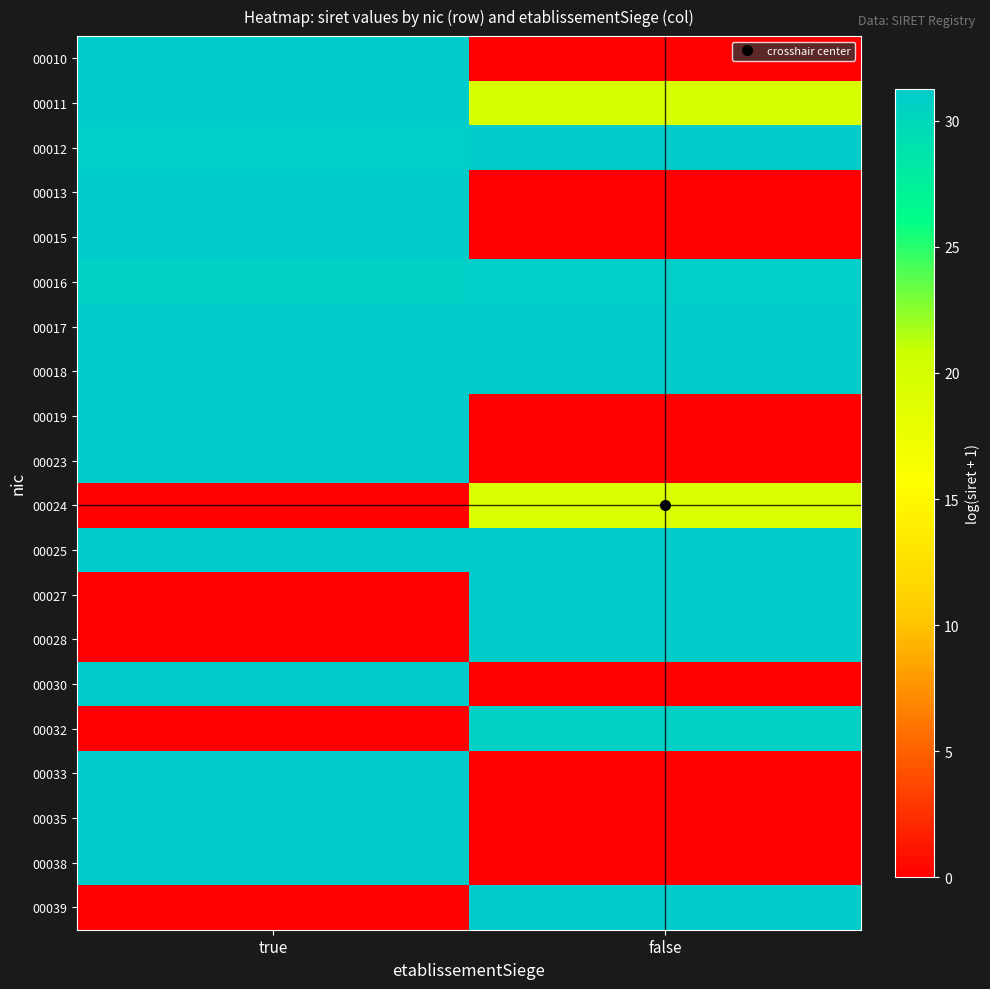

Reading right to left, extract all data points from this chart.

00010: false=0.0	true=31.1
00011: false=19.7	true=31.2
00012: false=31.0	true=30.9
00013: false=0.0	true=31.2
00015: false=0.0	true=31.0
00016: false=30.9	true=30.7
00017: false=31.3	true=31.1
00018: false=31.1	true=31.1
00019: false=0.0	true=31.2
00023: false=0.0	true=31.1
00024: false=19.2	true=0.0
00025: false=31.2	true=31.1
00027: false=31.2	true=0.0
00028: false=31.1	true=0.0
00030: false=0.0	true=31.2
00032: false=30.7	true=0.0
00033: false=0.0	true=31.3
00035: false=0.0	true=31.2
00038: false=0.0	true=31.1
00039: false=31.3	true=0.0